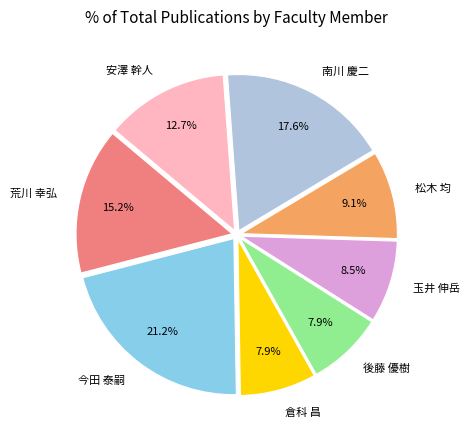

What is the total percentage of 今田 泰嗣 and 玉井 伸岳?

29.7%